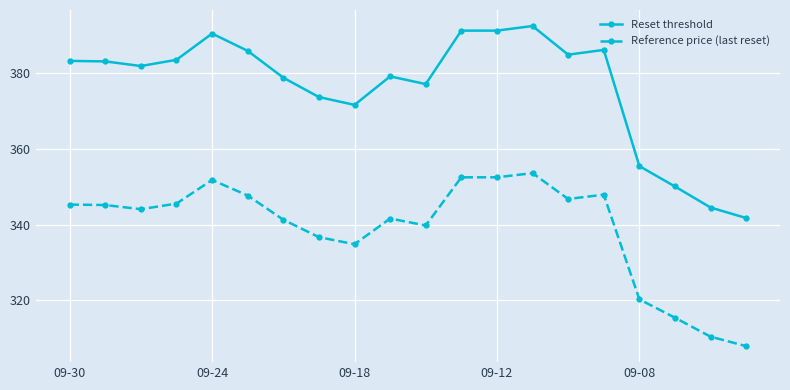

How many distinct data groups are displayed?

2